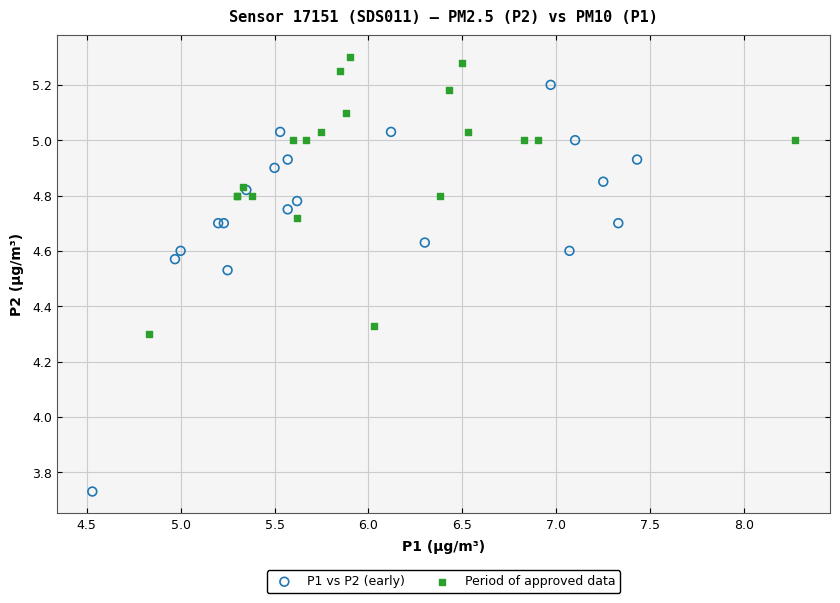

Which series reaches the maximum Y coordinate?

Period of approved data